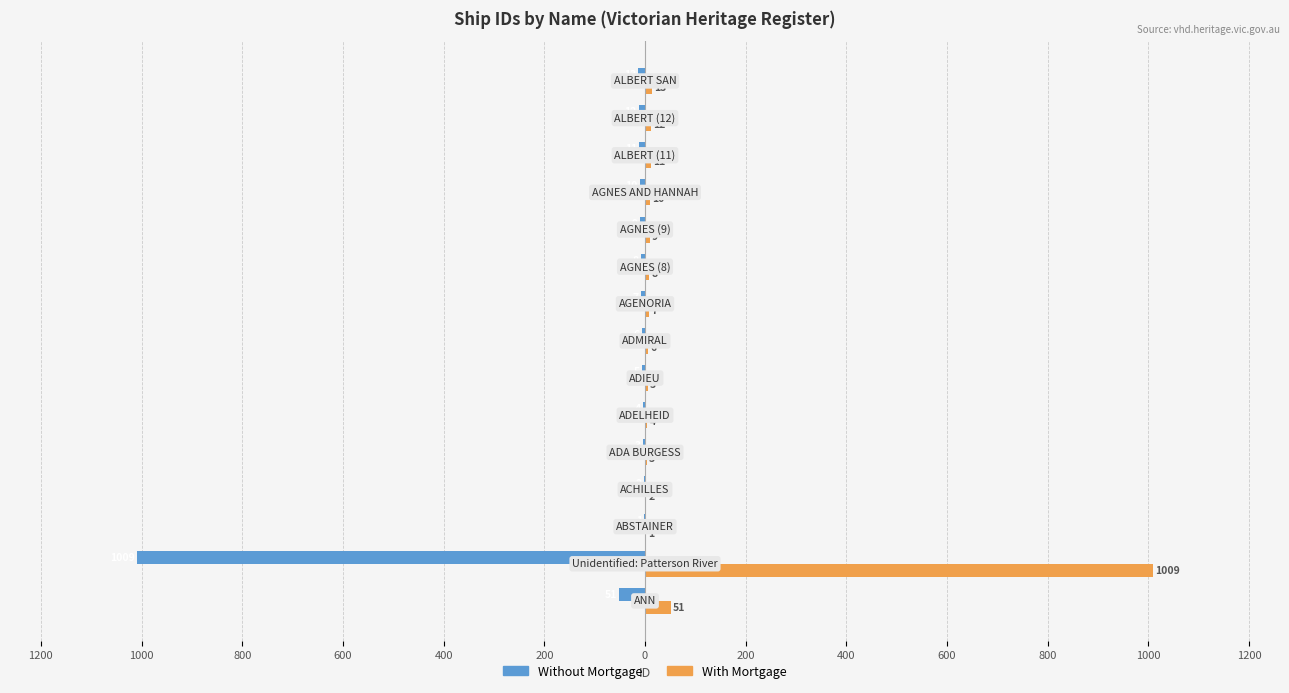

What are all the series names shown in the legend?

Without Mortgage, With Mortgage